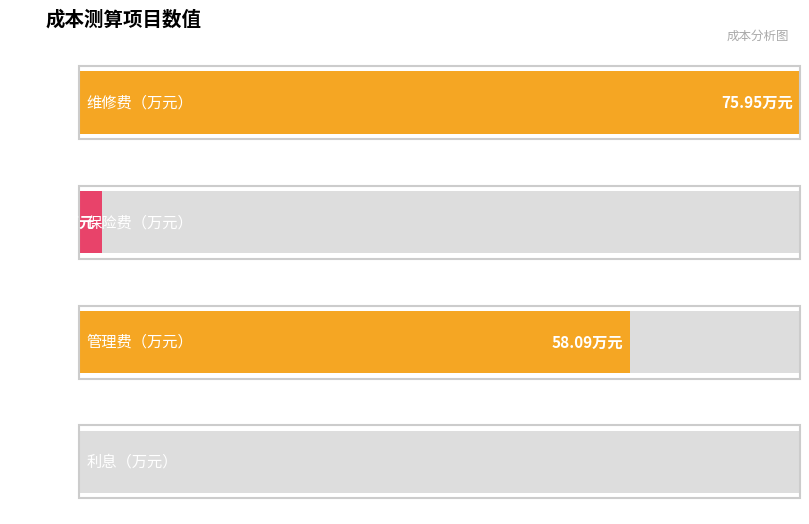

Which has a higher value, 管理费（万元） or 保险费（万元）?

管理费（万元）